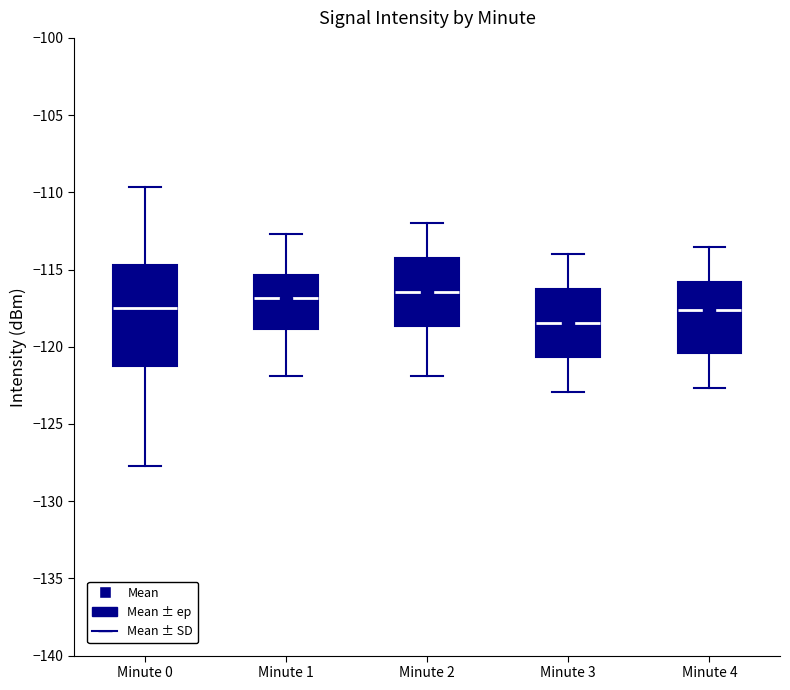

Reading left to right, read every box against the y-axis: the position of its median line, the range the box covers, and the ends of its whiskers. The values are not printed on the chart, so give them approximately, as read against the axis.

Minute 0: median -117.5, box -121.5 to -114.5, whiskers -128.0 to -109.5
Minute 1: median -117.0, box -119.0 to -115.5, whiskers -122.0 to -112.5
Minute 2: median -116.5, box -118.5 to -114.0, whiskers -122.0 to -112.0
Minute 3: median -118.5, box -120.5 to -116.0, whiskers -123.0 to -114.0
Minute 4: median -117.5, box -120.5 to -116.0, whiskers -122.5 to -113.5